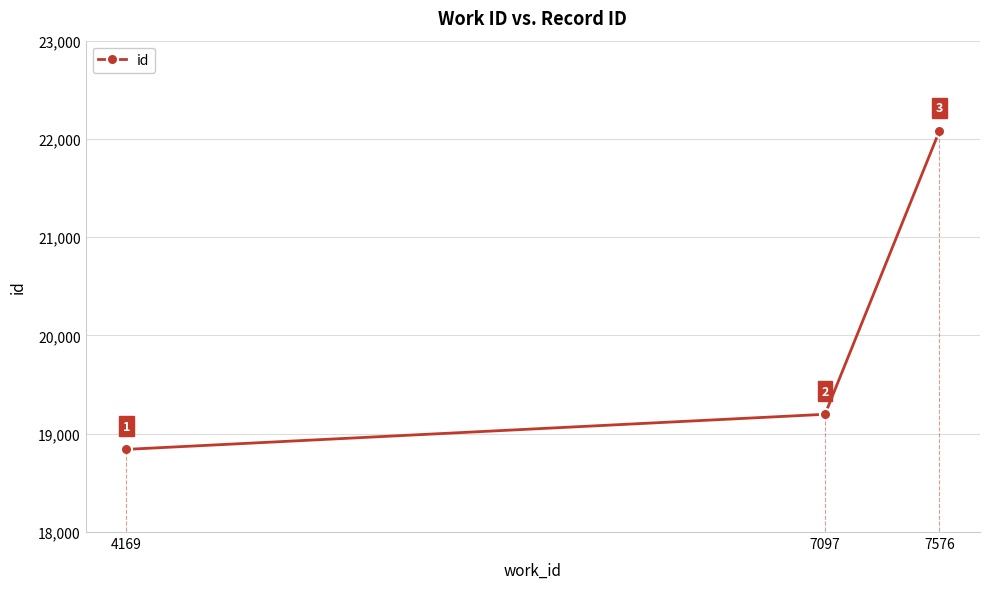

Reading left to right, what are all the values shown in this chart?

18841	19198	22080